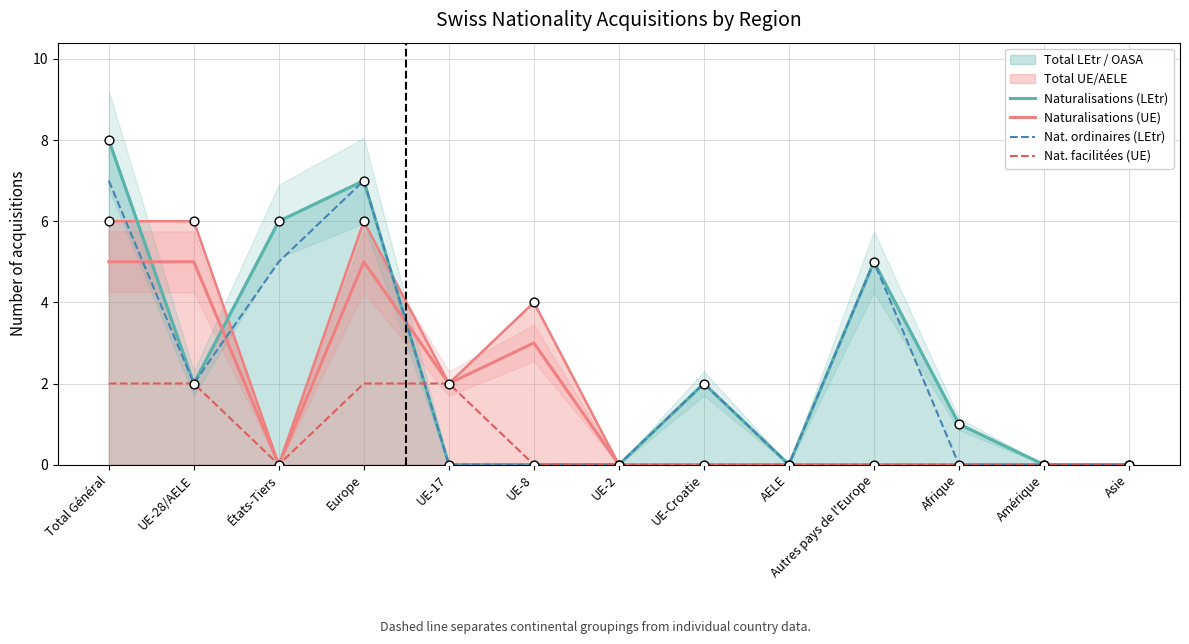

Which series contains the lowest Y value?

Naturalisations (LEtr)